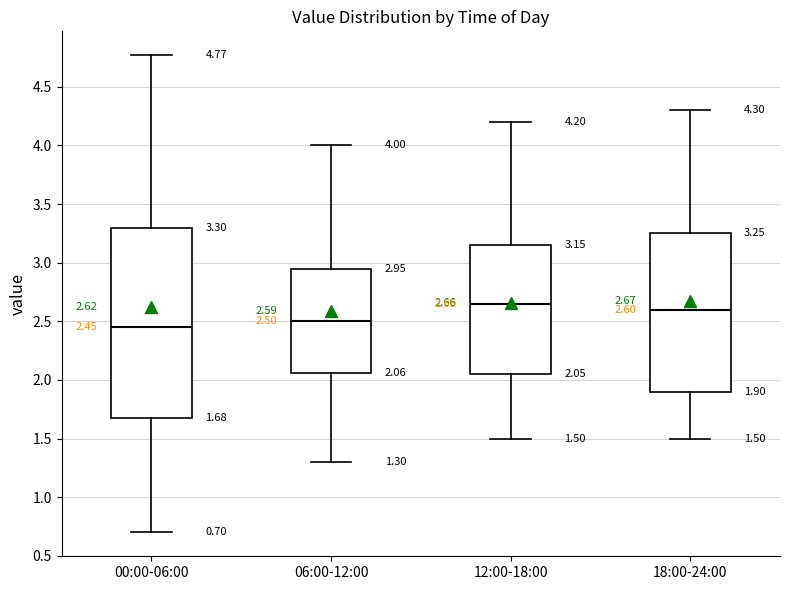

Comparing the boxes themselves (not the whiskers), which one is the tallest?

00:00-06:00